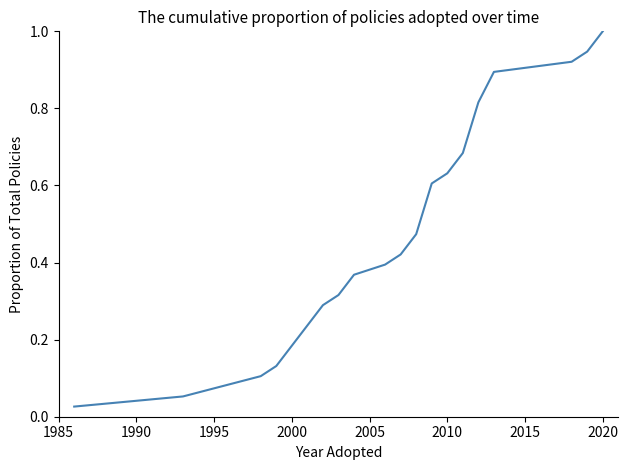

What is the maximum value shown in the chart?

1.0